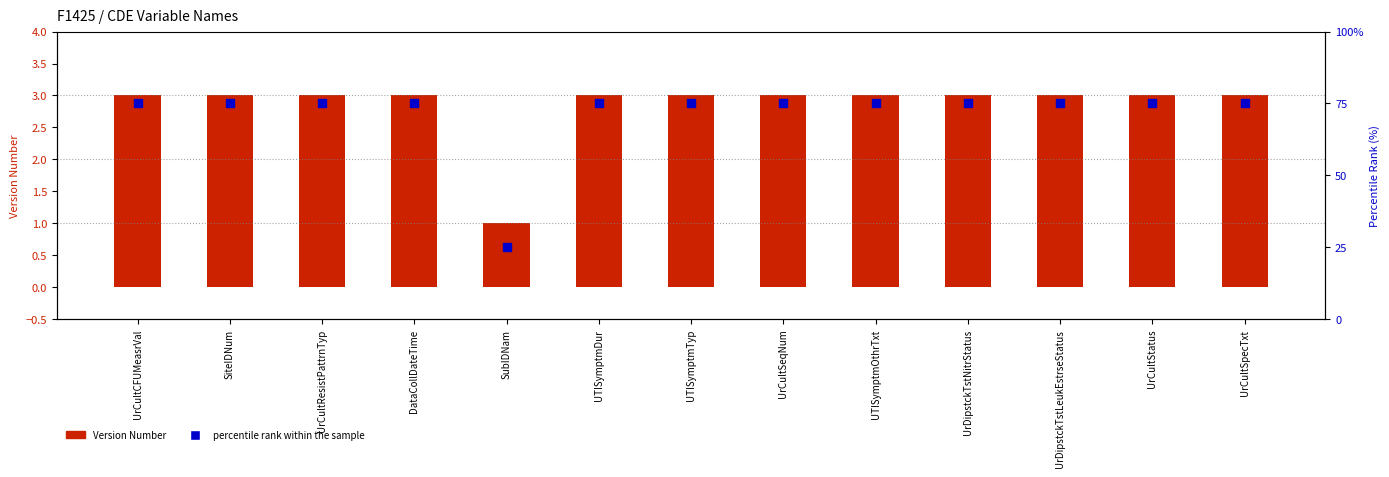

Which series has the largest total across all categories?

percentile rank within the sample